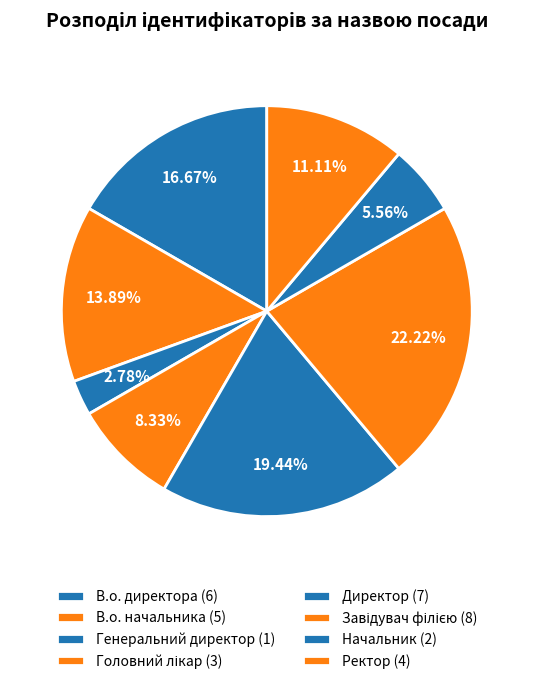

Which has a higher value, Генеральний директор or Ректор?

Ректор